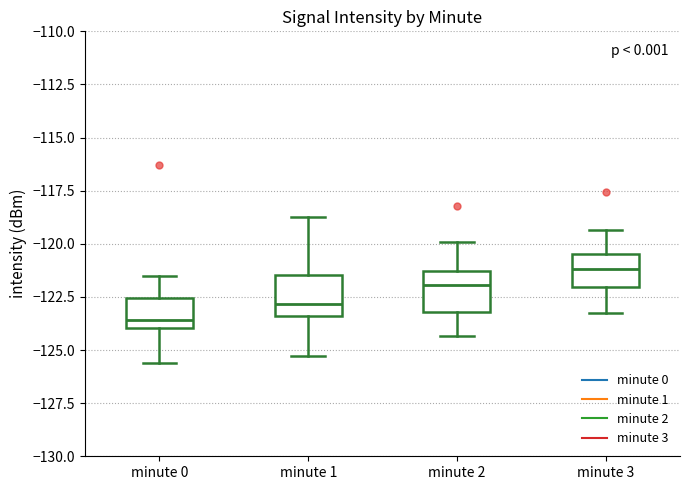

Reading left to right, read every box against the y-axis: the position of its median line, the range the box covers, and the ends of its whiskers. The values are not printed on the chart, so give them approximately, as read against the axis.

minute 0: median -123.5, box -124.0 to -122.5, whiskers -125.5 to -121.5
minute 1: median -123.0, box -123.5 to -121.5, whiskers -125.5 to -118.5
minute 2: median -122.0, box -123.0 to -121.5, whiskers -124.5 to -120.0
minute 3: median -121.0, box -122.0 to -120.5, whiskers -123.0 to -119.5